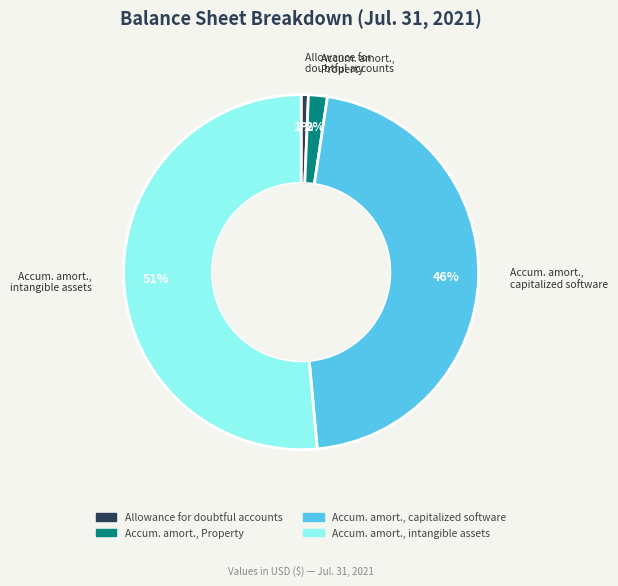

Which category accounts for the majority?

Accumulated amortization, intangible assets